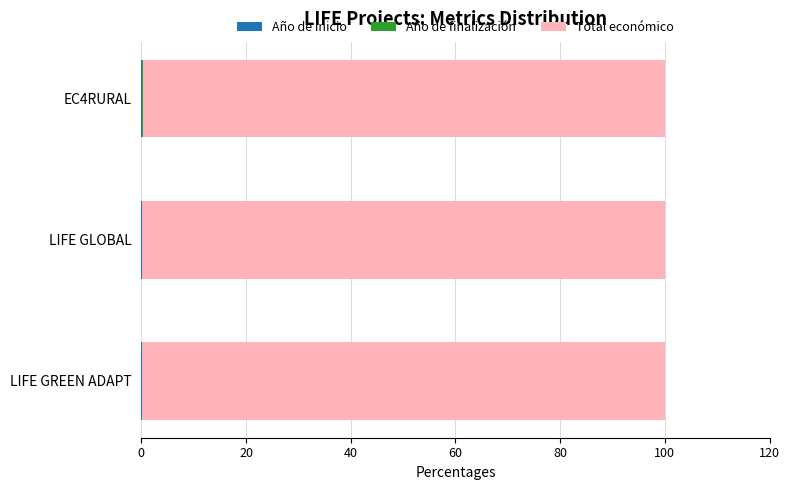

Which series has the largest total across all categories?

Total económico